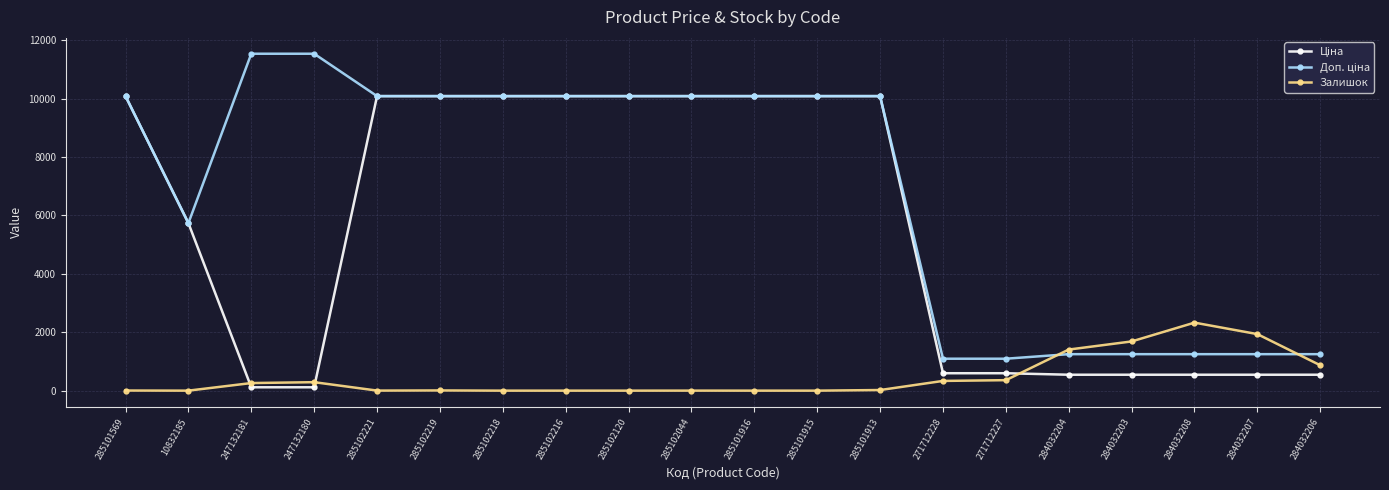

Is this an area chart (filled region under the line)?

No